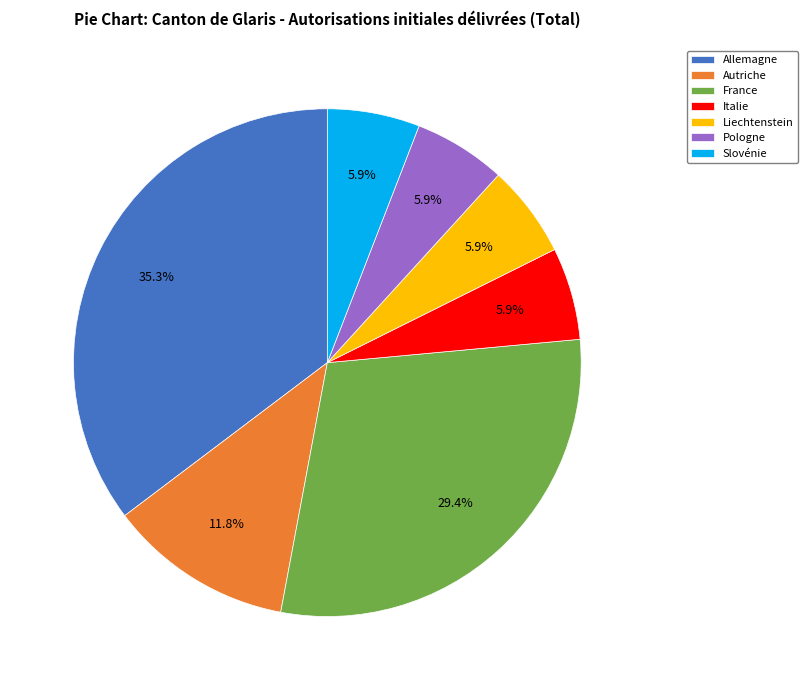

What percentage is the Pologne slice, to the nearest percent?

6%